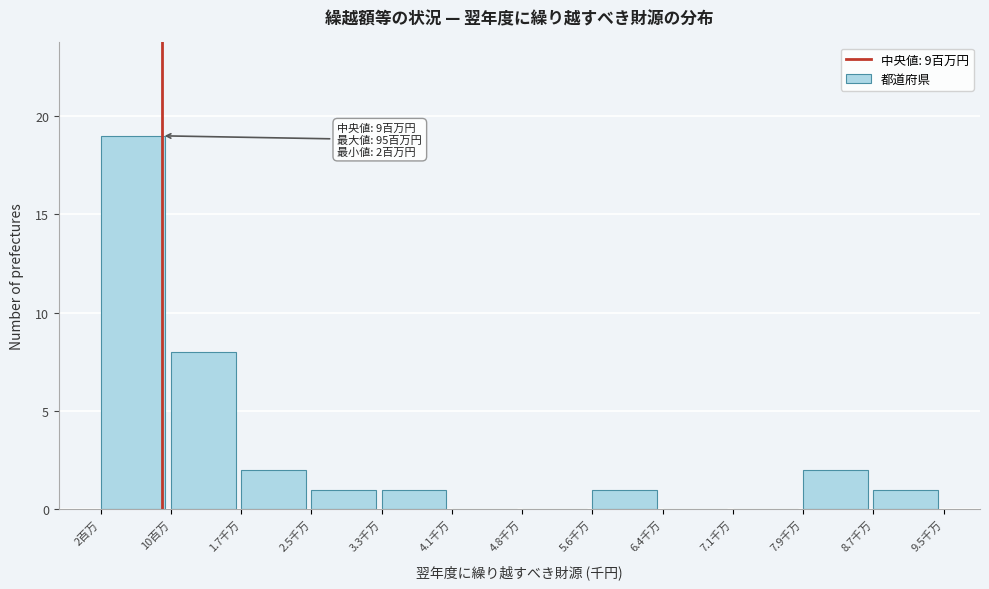

Reading left to right, list all the values displayed in this chart.

2百万=19	10百万=8	1.7千万=2	2.5千万=1	3.3千万=1	4.1千万=0	4.8千万=0	5.6千万=1	6.4千万=0	7.1千万=0	7.9千万=2	8.7千万=1